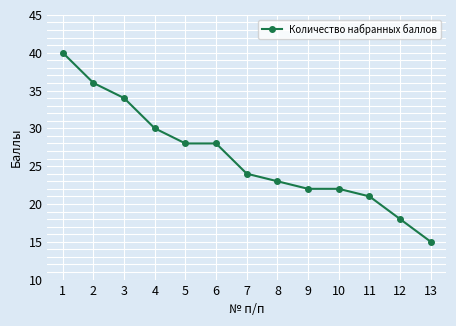

Where does the data first go above 24?

1